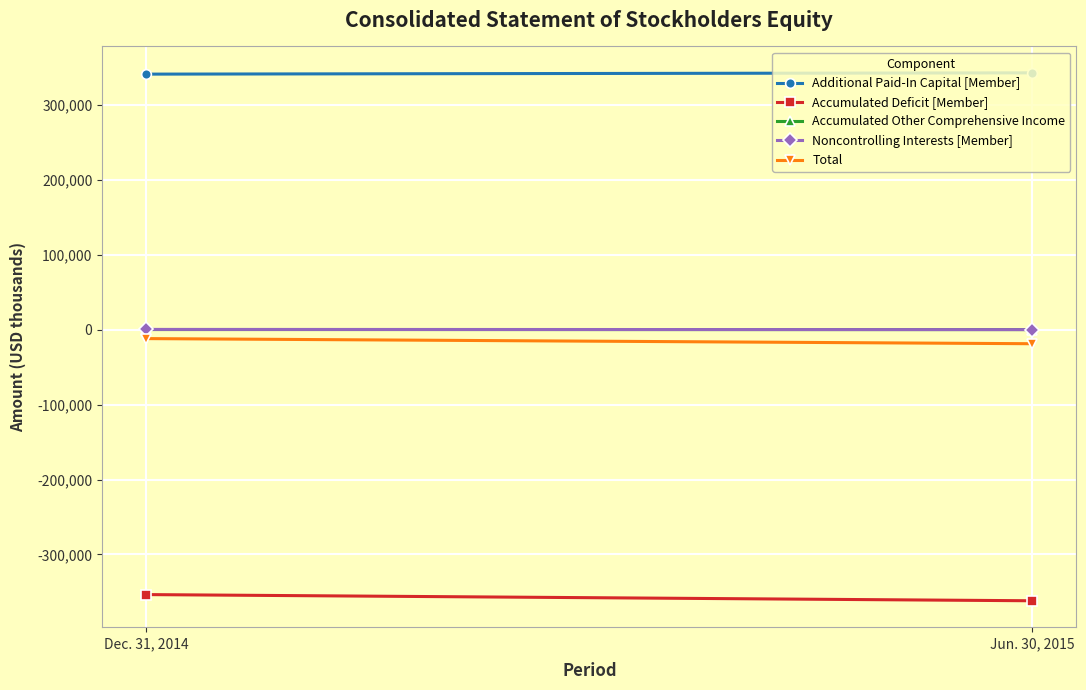

The Total series shows -12020 at Dec. 31, 2014. True or false?

True